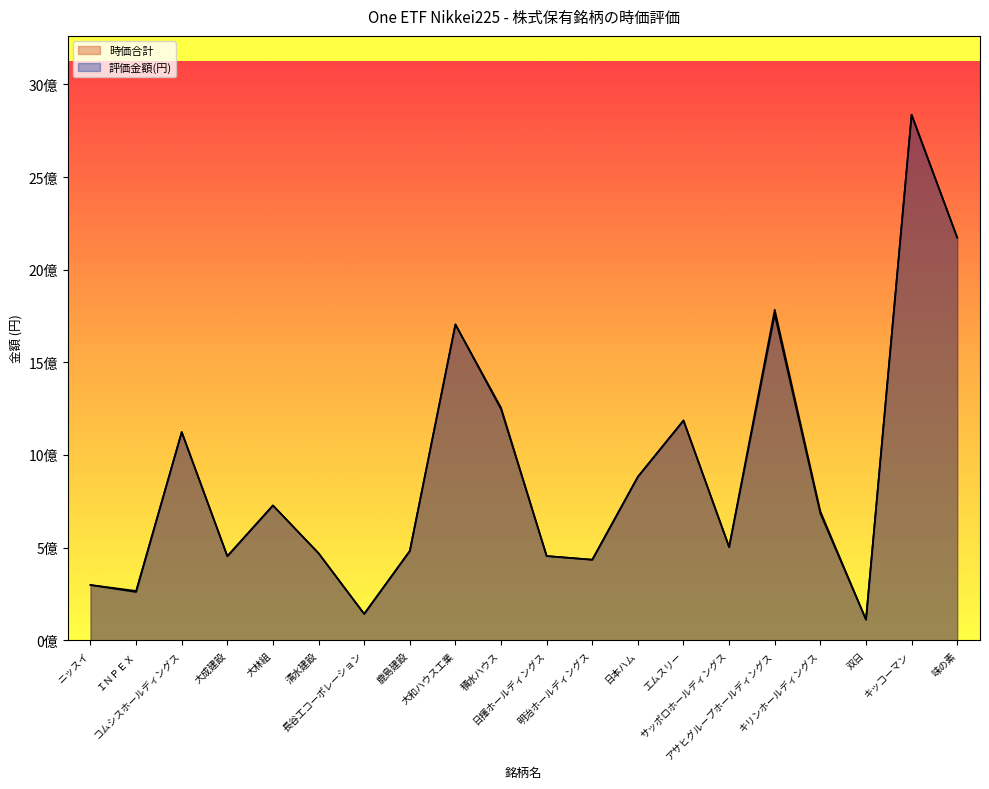

The 時価合計 series shows 266238000 at ＩＮＰＥＸ. True or false?

True